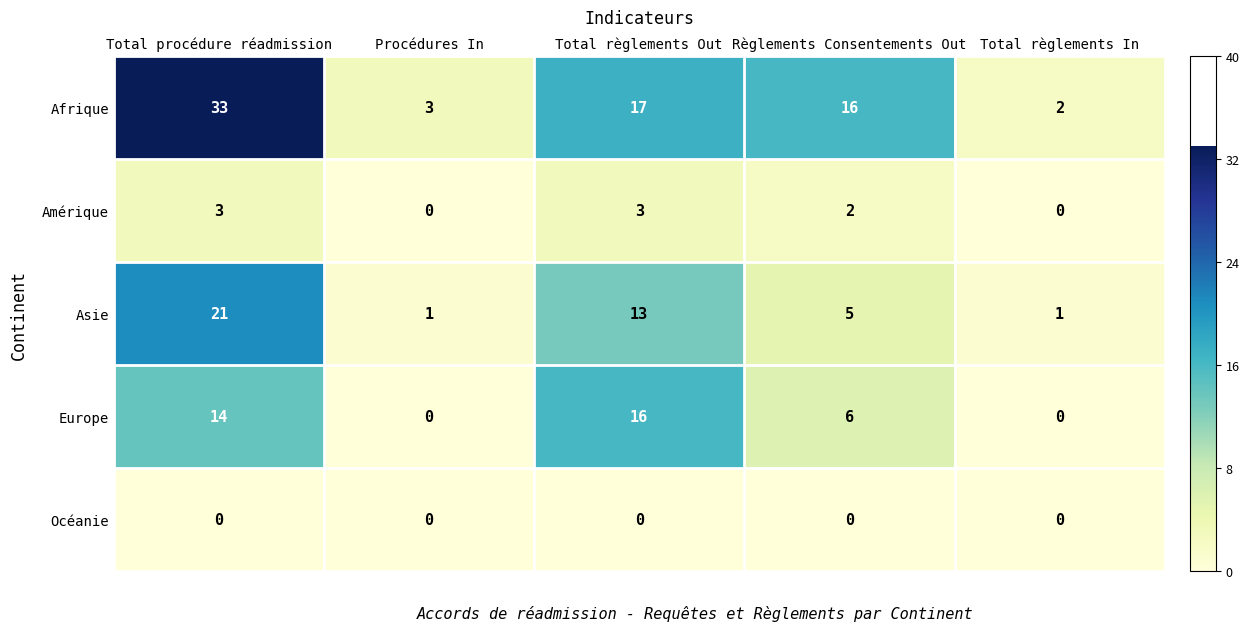

Reading right to left, transcribe all the data shown in this chart.

Afrique: Total règlements In=2	Règlements Consentements Out=16	Total règlements Out=17	Procédures In=3	Total procédure réadmission=33
Amérique: Total règlements In=0	Règlements Consentements Out=2	Total règlements Out=3	Procédures In=0	Total procédure réadmission=3
Asie: Total règlements In=1	Règlements Consentements Out=5	Total règlements Out=13	Procédures In=1	Total procédure réadmission=21
Europe: Total règlements In=0	Règlements Consentements Out=6	Total règlements Out=16	Procédures In=0	Total procédure réadmission=14
Océanie: Total règlements In=0	Règlements Consentements Out=0	Total règlements Out=0	Procédures In=0	Total procédure réadmission=0